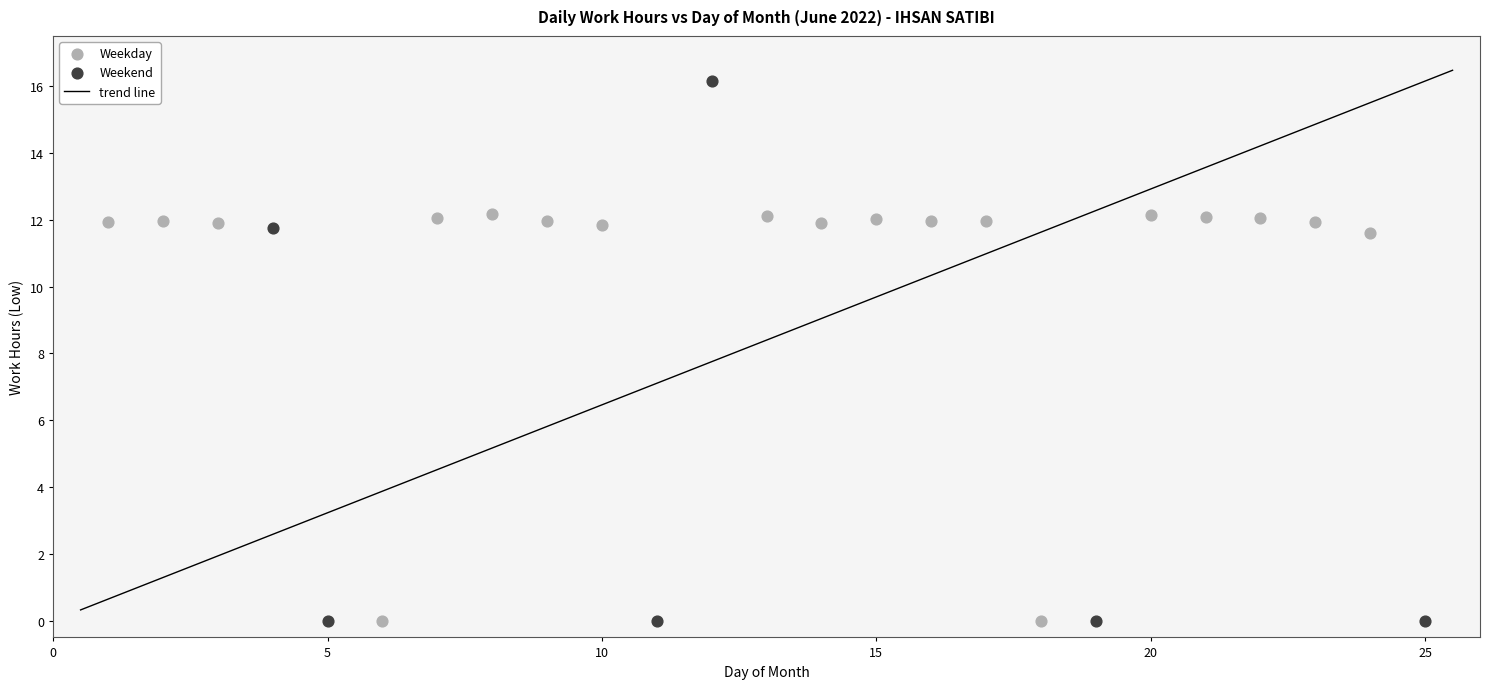

Which series reaches the maximum Y coordinate?

Weekend